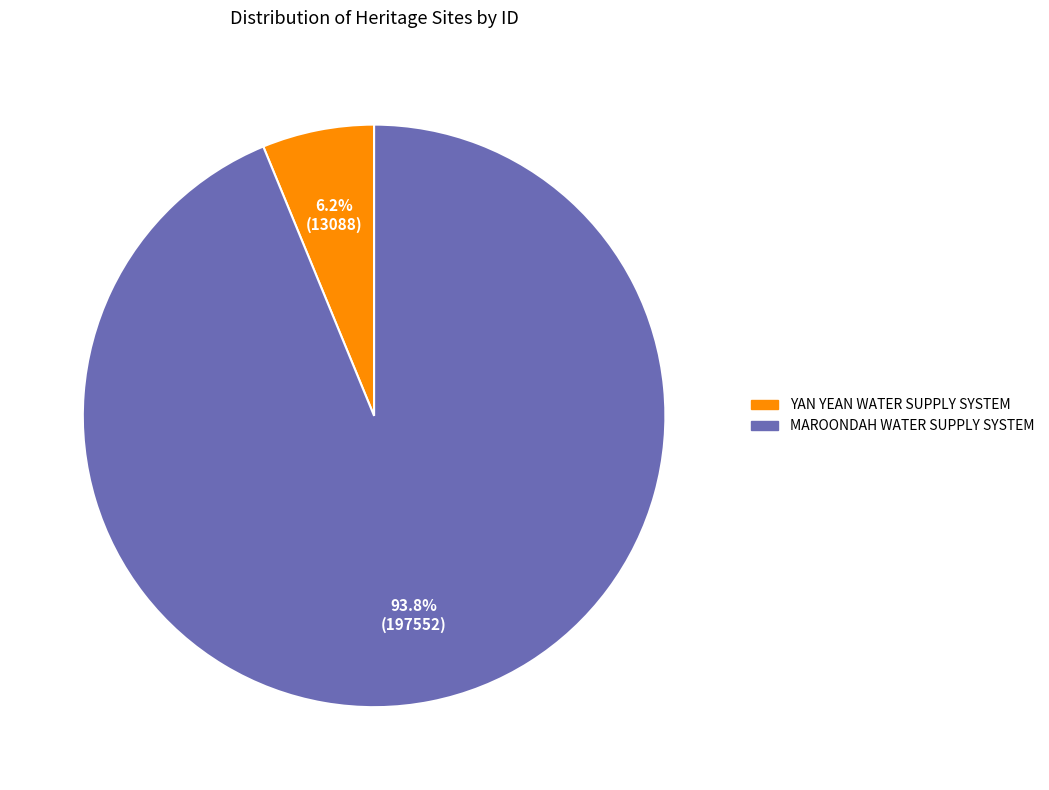

What percentage is the MAROONDAH WATER SUPPLY SYSTEM slice, to the nearest percent?

94%